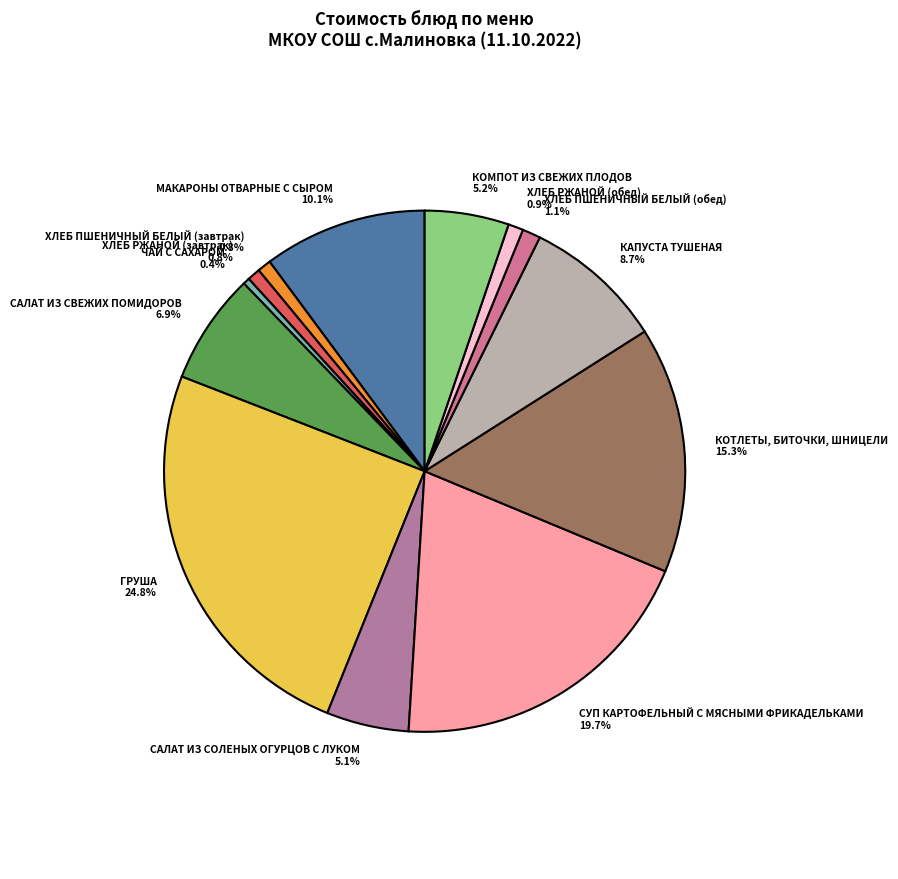

To the nearest percent, what portion does ГРУША represent?

25%